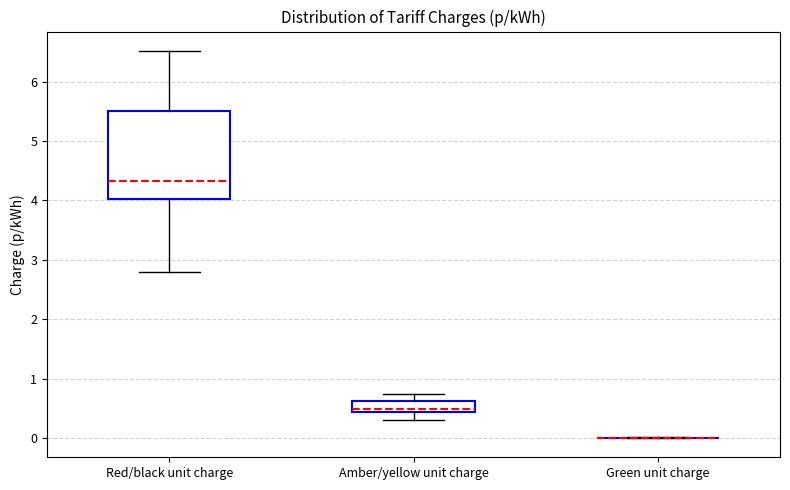

Reading left to right, read every box against the y-axis: the position of its median line, the range the box covers, and the ends of its whiskers. The values are not printed on the chart, so give them approximately, as read against the axis.

Red/black unit charge: median 4.3, box 4.0 to 5.5, whiskers 2.8 to 6.5
Amber/yellow unit charge: median 0.5, box 0.4 to 0.6, whiskers 0.3 to 0.7
Green unit charge: box collapsed to a line at 0.0, whiskers 0.0 to 0.0